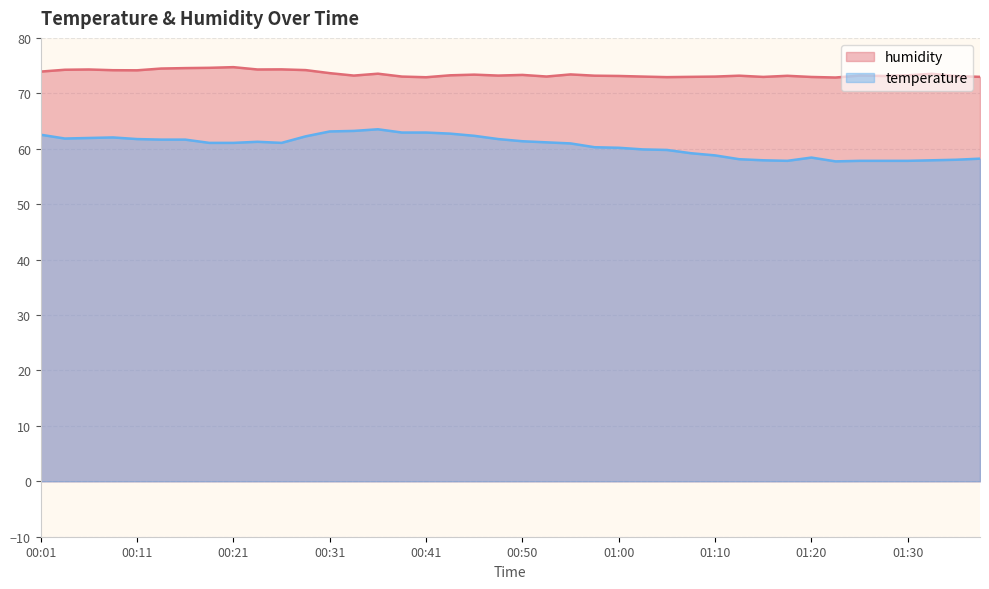

How many data points in humidity are less than 73?

7